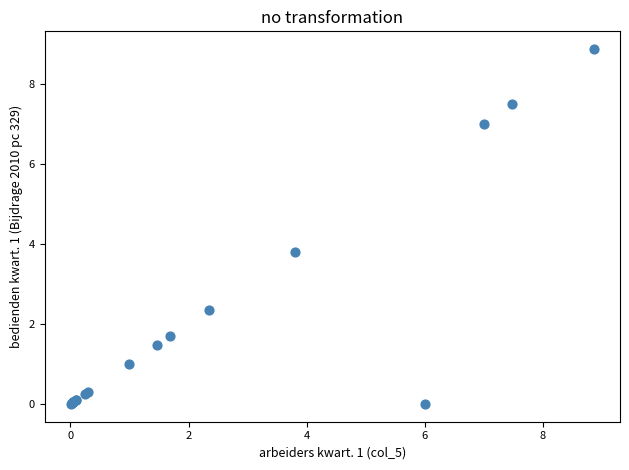

What Y value in the scatter plot is closest to 4?

3.8